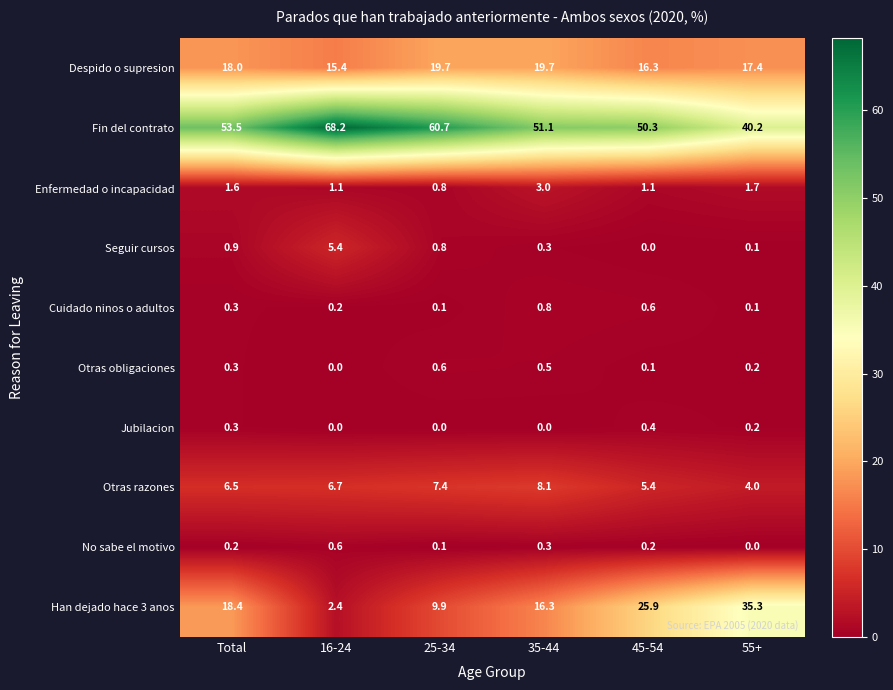

At which label does Han dejado hace 3 anos reach its peak?

55+